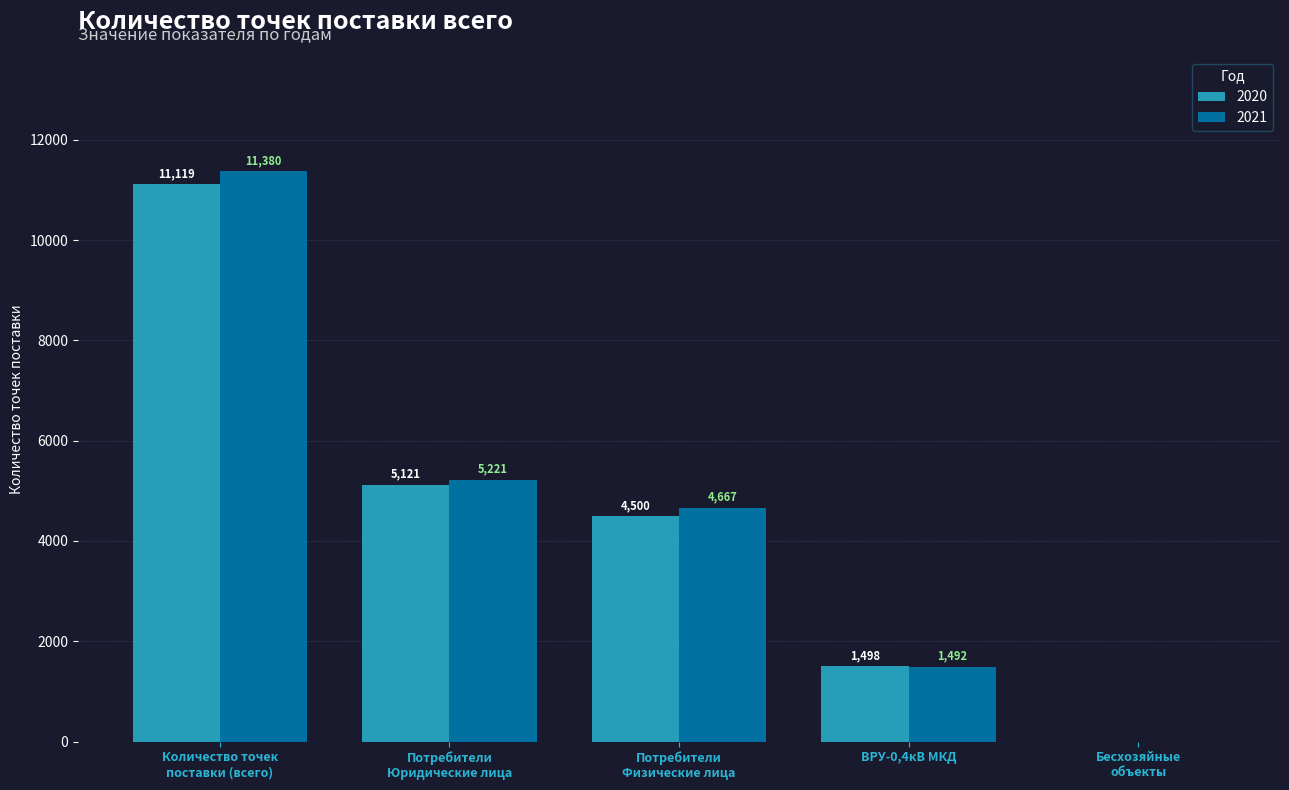

Which series has the largest total across all categories?

2021